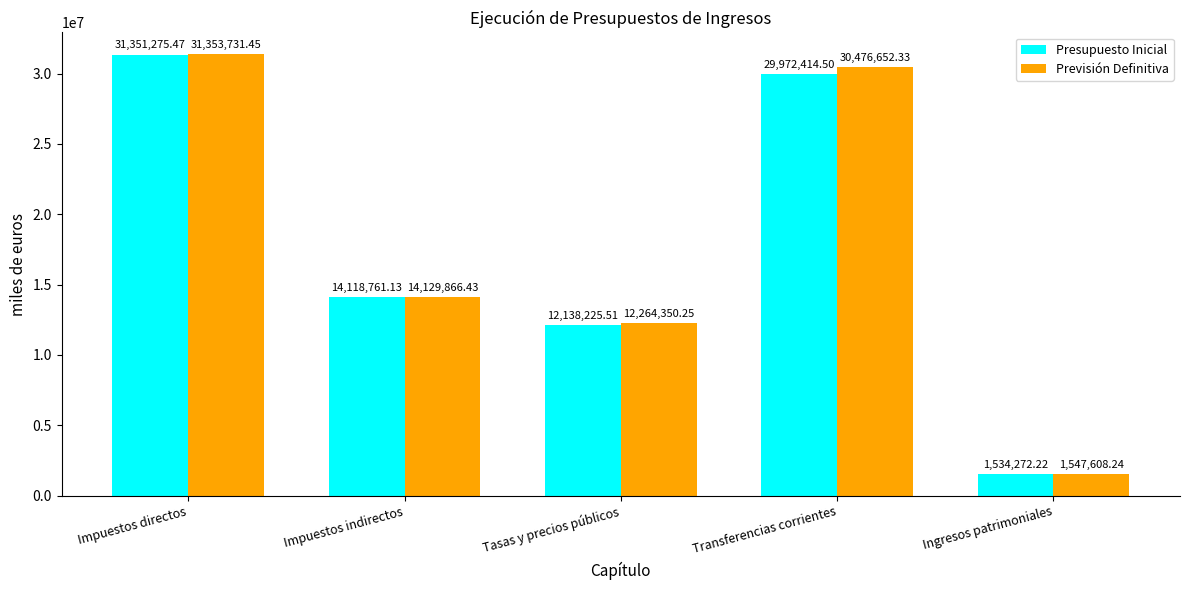

What position from the left is Ingresos patrimoniales?

5